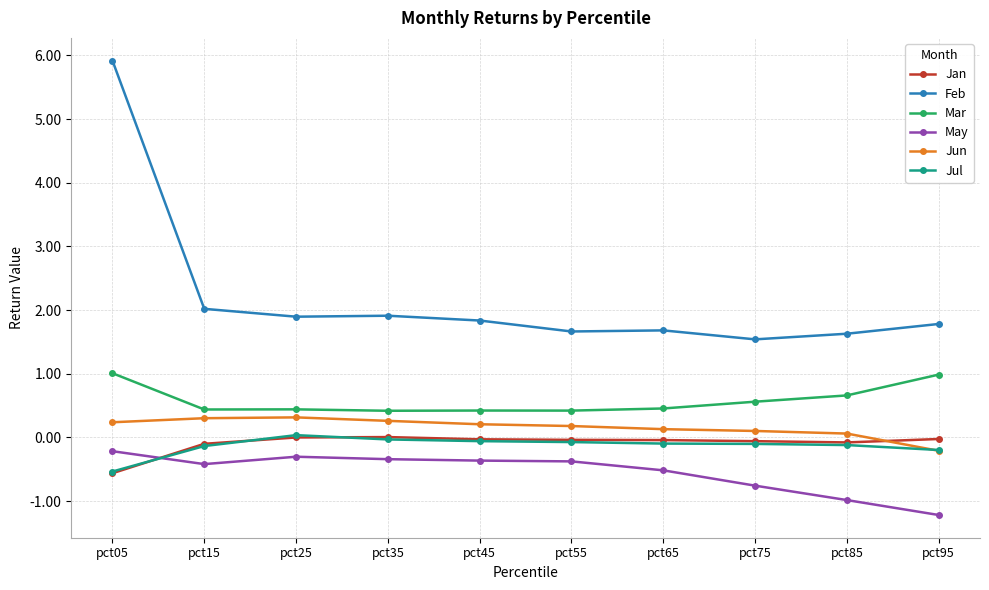

How many lines are shown in the chart?

6